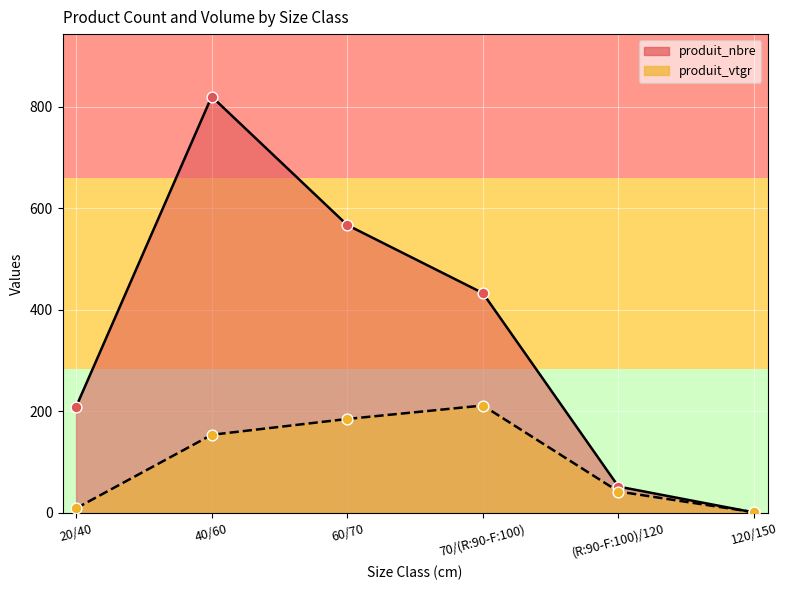

At how many categories does at least one series exceed 803?

1